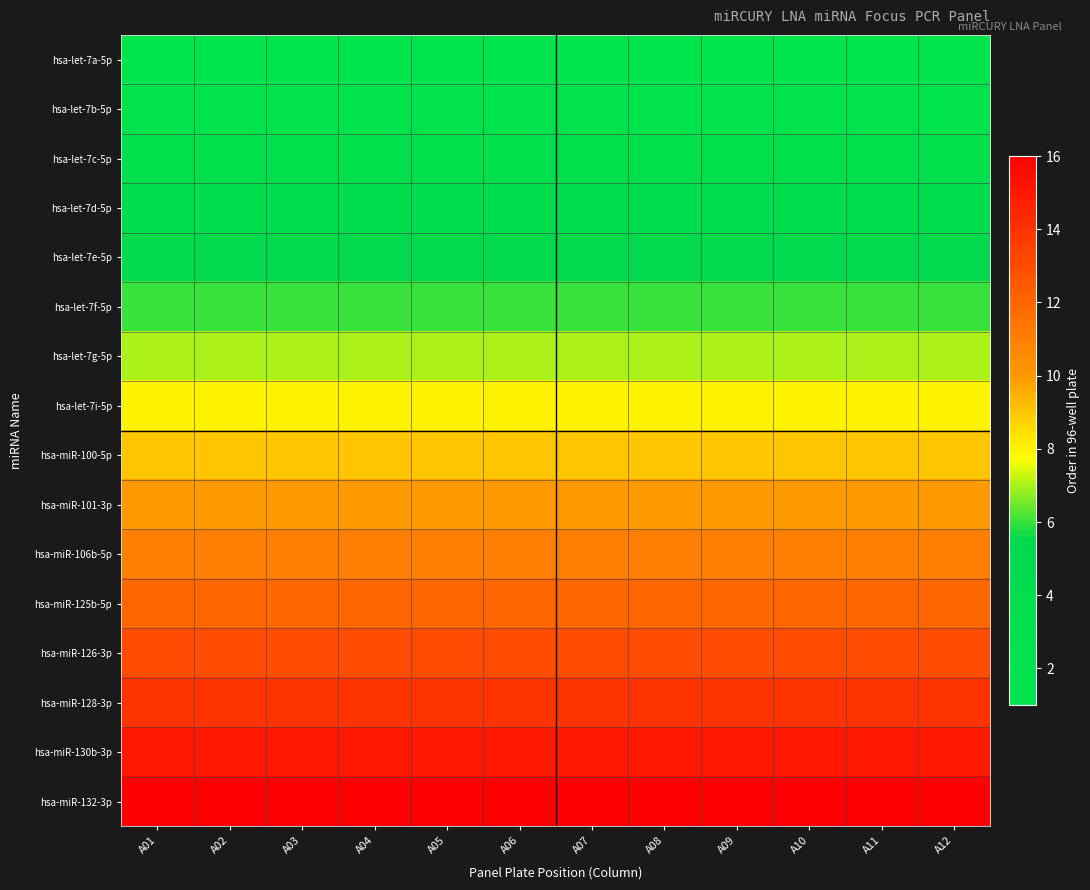

What is the greatest value displayed?

16